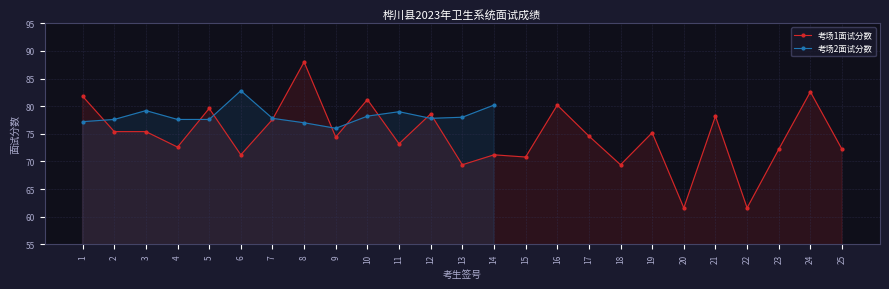

What is the smallest value displayed?

61.6